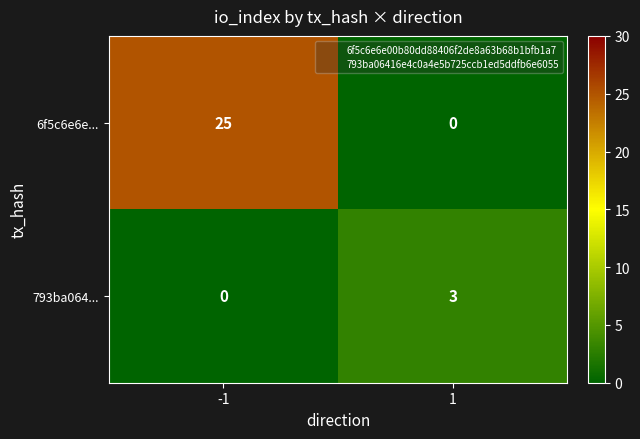

What is the difference between the highest and lowest values at -1?

25